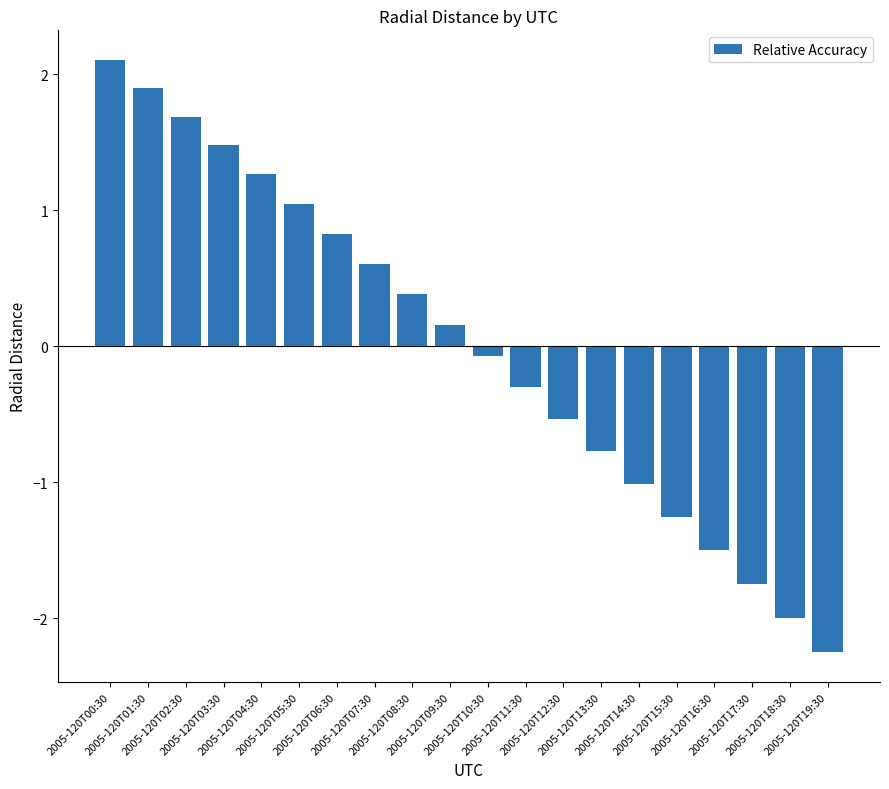

How many bars are there in total?

20